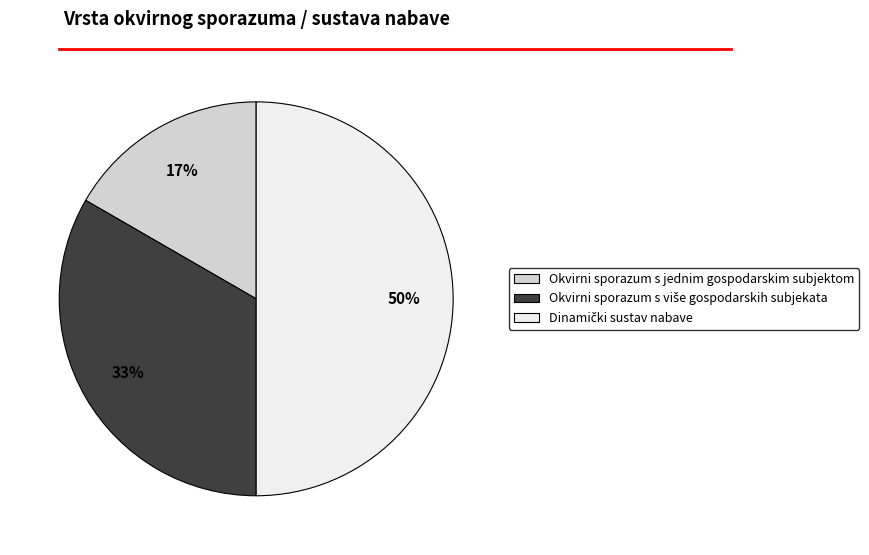

Which category has the smallest portion of the pie?

Okvirni sporazum s jednim gospodarskim subjektom